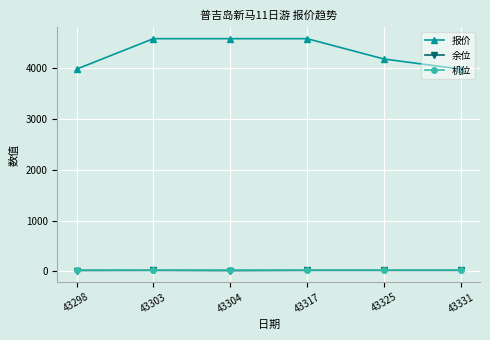

What is the spread (max minus min) of values at 43325?

4161